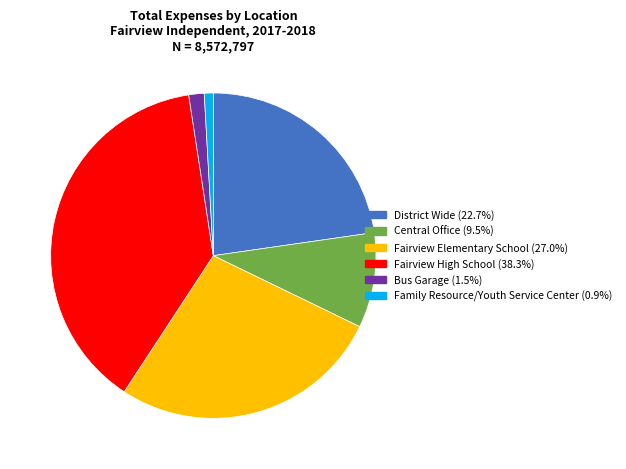

Is Bus Garage the majority of the pie?

No